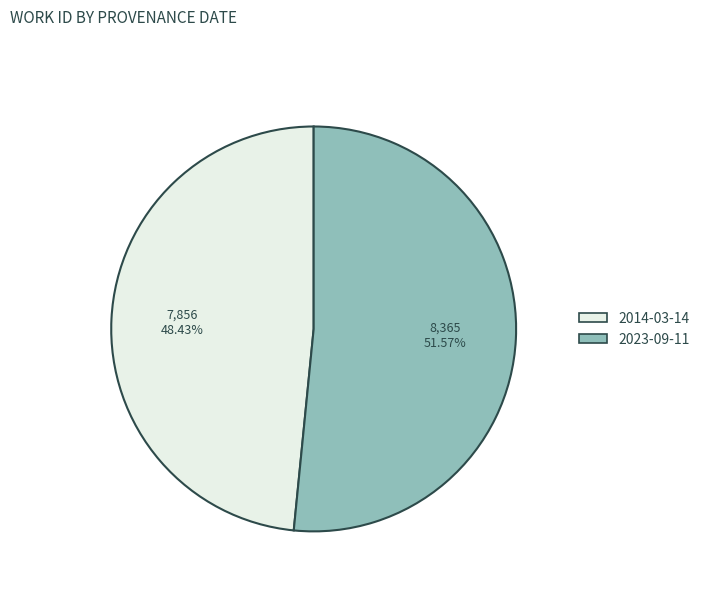

To the nearest percent, what percentage of the pie is 2023-09-11?

52%